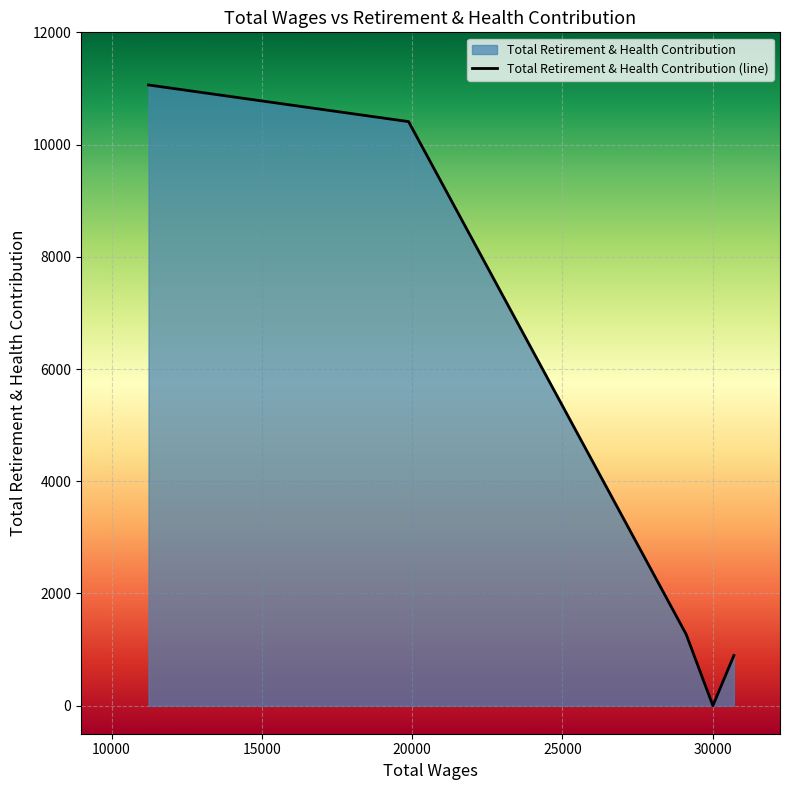

The chart shows a value of 10409 at 19881.0. True or false?

True